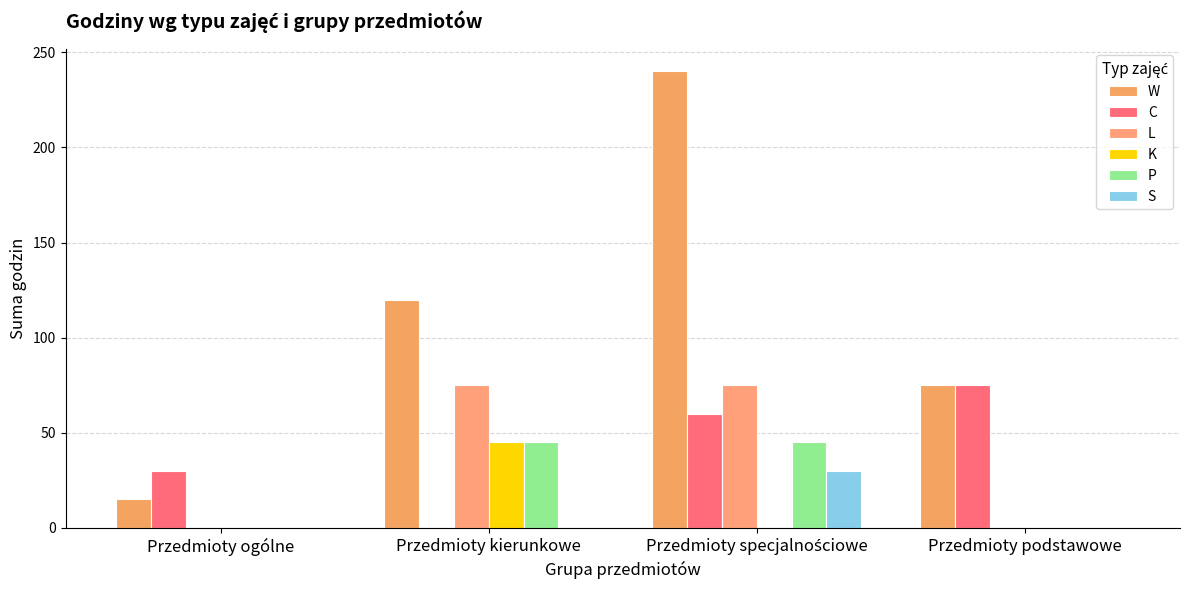

At which label does L reach its minimum?

Przedmioty ogólne